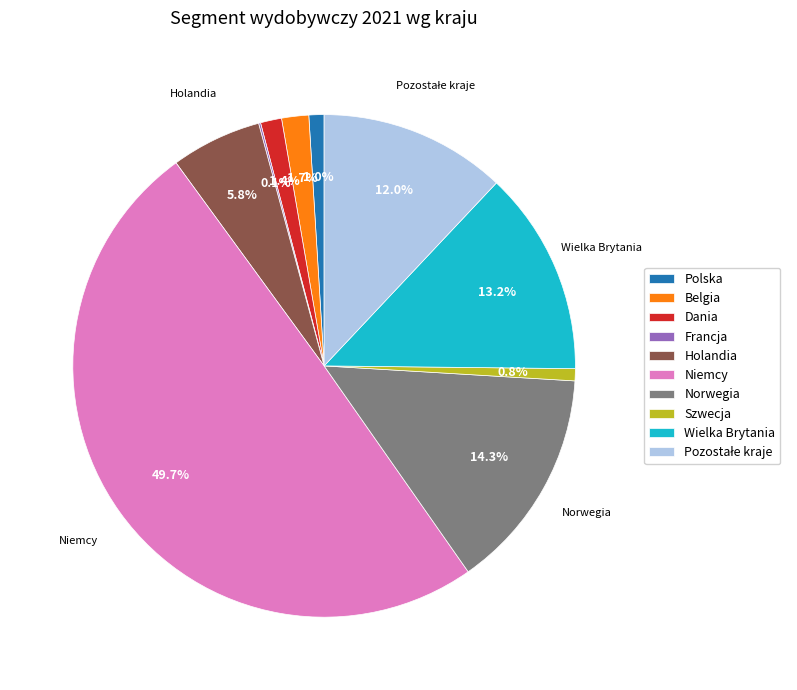

Which has a higher value, Holandia or Szwecja?

Holandia